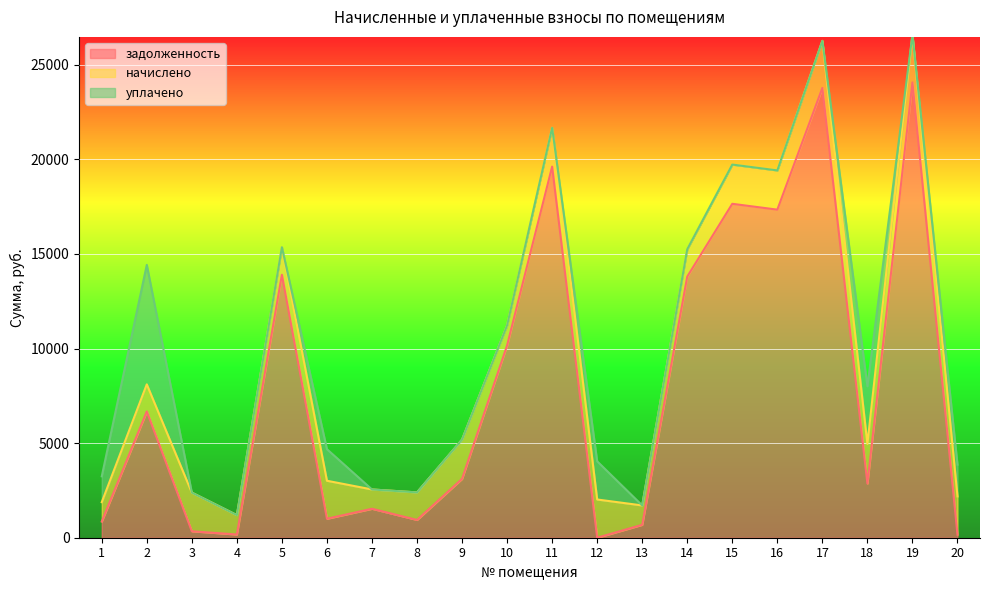

Which series ends up on top after the final intersection of начислено and уплачено?

начислено